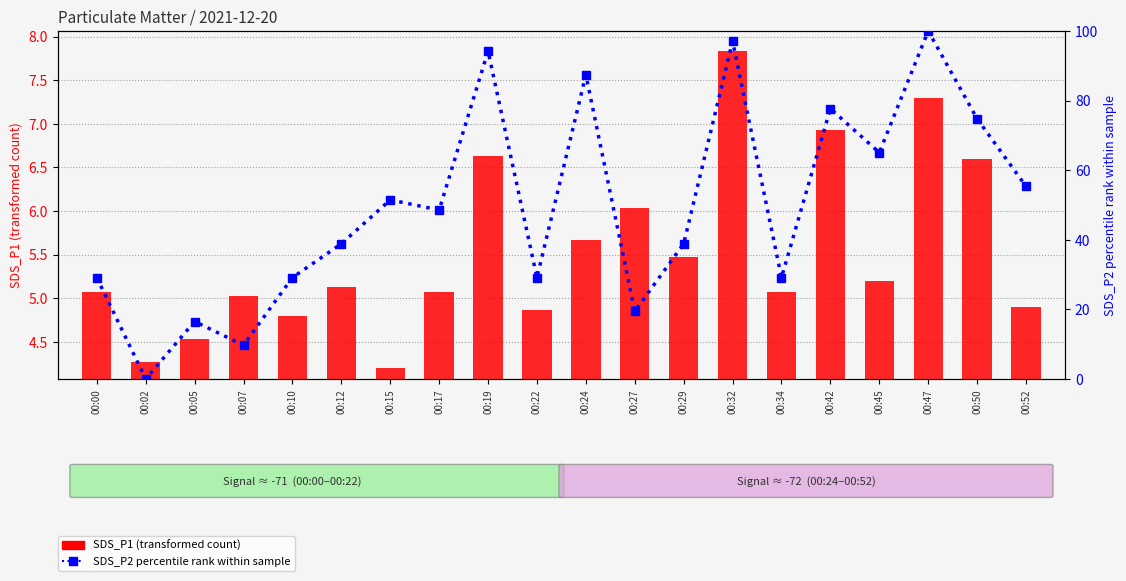

What is the difference between the SDS_P1 (transformed count) values at 00:32 and 00:05?

3.3